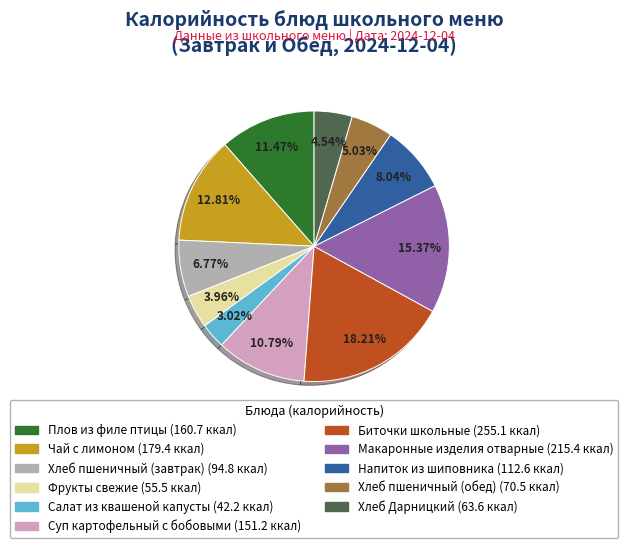

To the nearest percent, what is the difference between the largest and smallest slice percentages?

15%